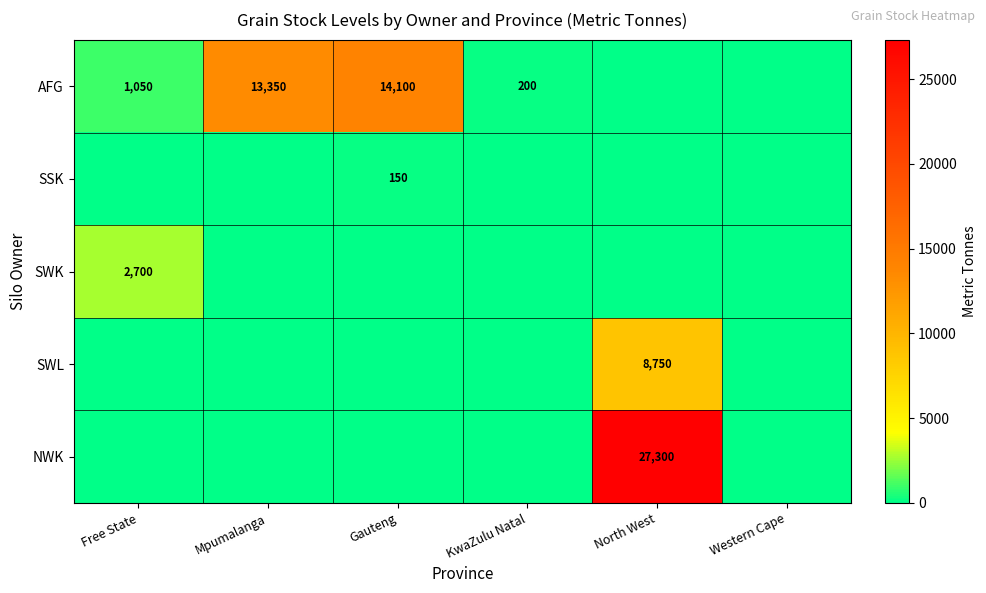

What is the sum of the AFG values at KwaZulu Natal and Mpumalanga?

13550